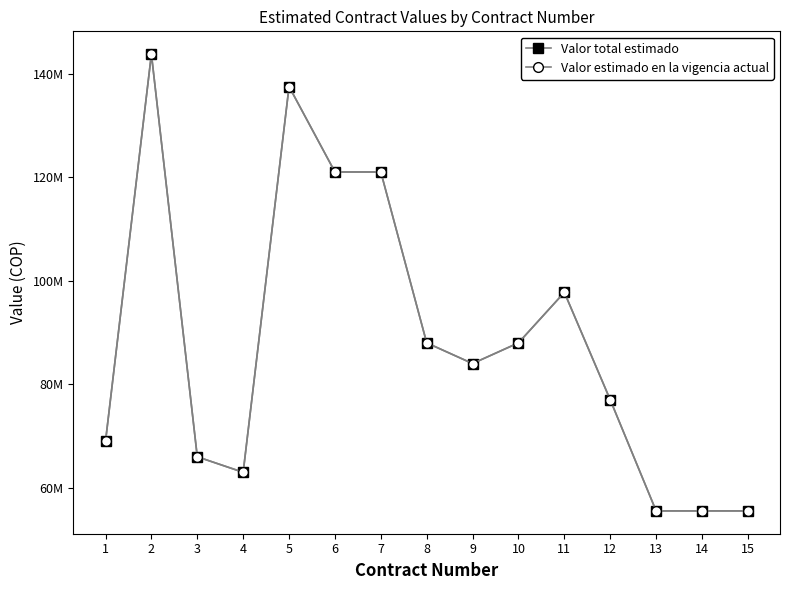

What is the difference between the Valor estimado en la vigencia actual values at 9 and 11?

13750000